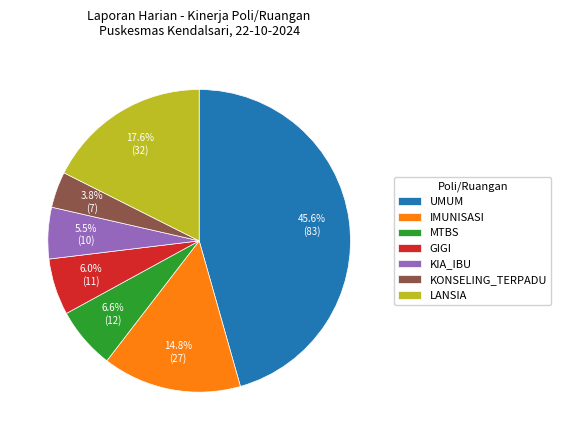

True or false: KONSELING_TERPADU accounts for 12% of the total.

False